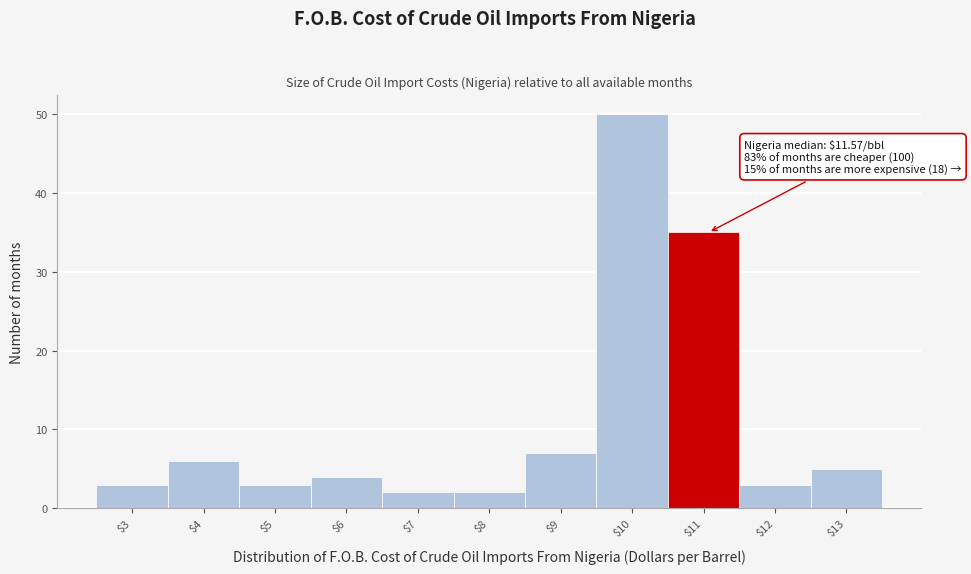

Reading left to right, transcribe all the data shown in this chart.

3	6	3	4	2	2	7	50	35	3	5